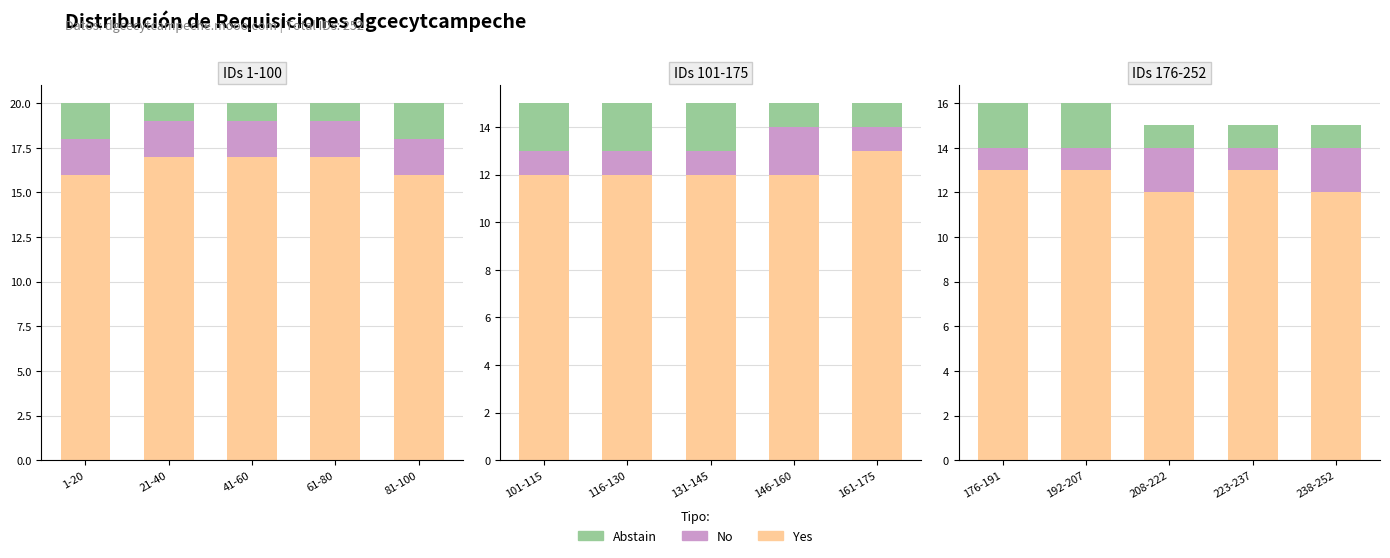

What is the label of the 3rd bar from the right?

208-222